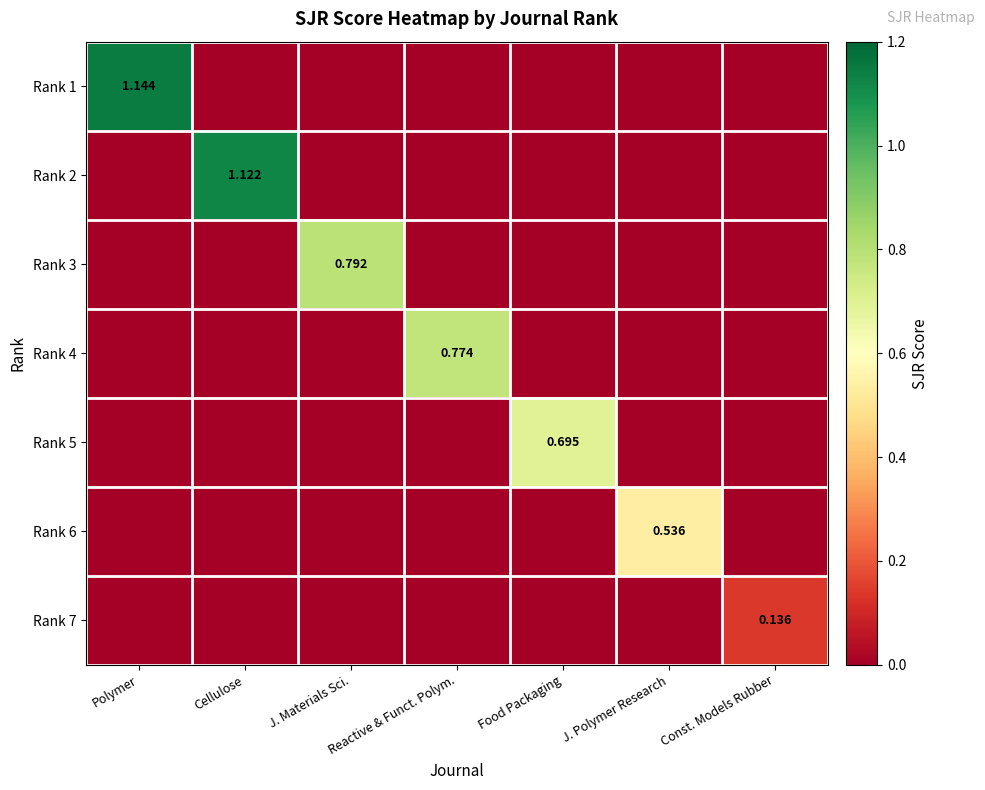

True or false: Rank 7 has a value of 0.2 at Const. Models Rubber.

False